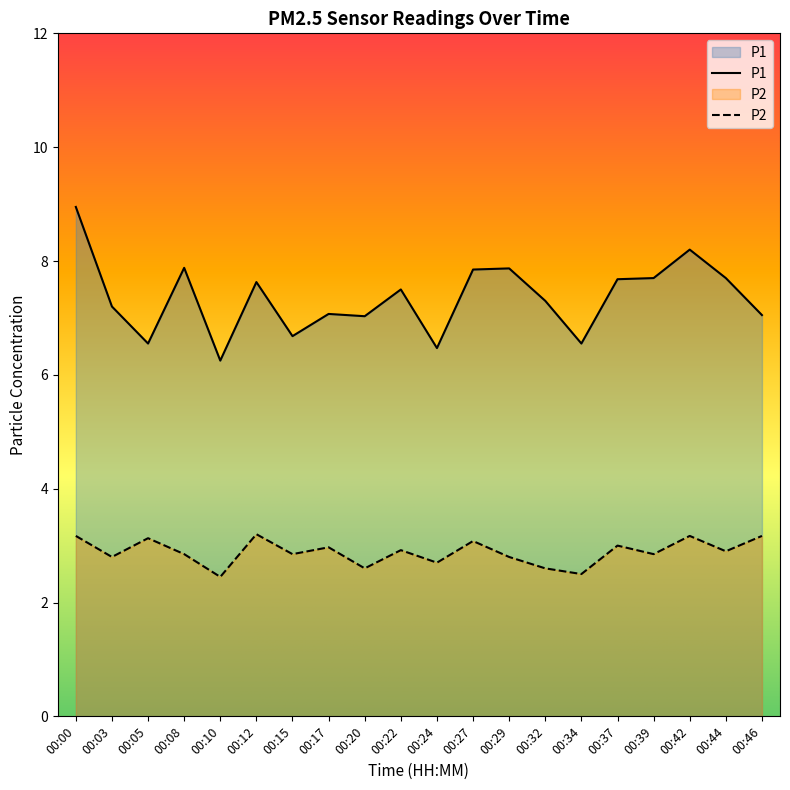

How many lines are shown in the chart?

2